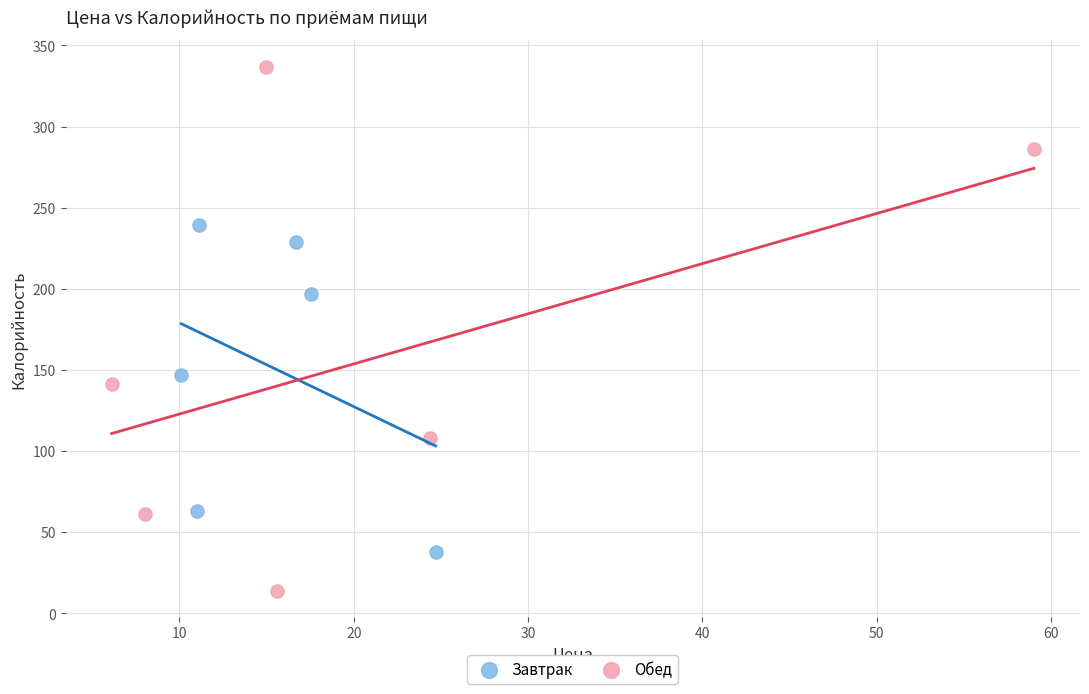

Which series reaches the minimum Y coordinate?

Обед